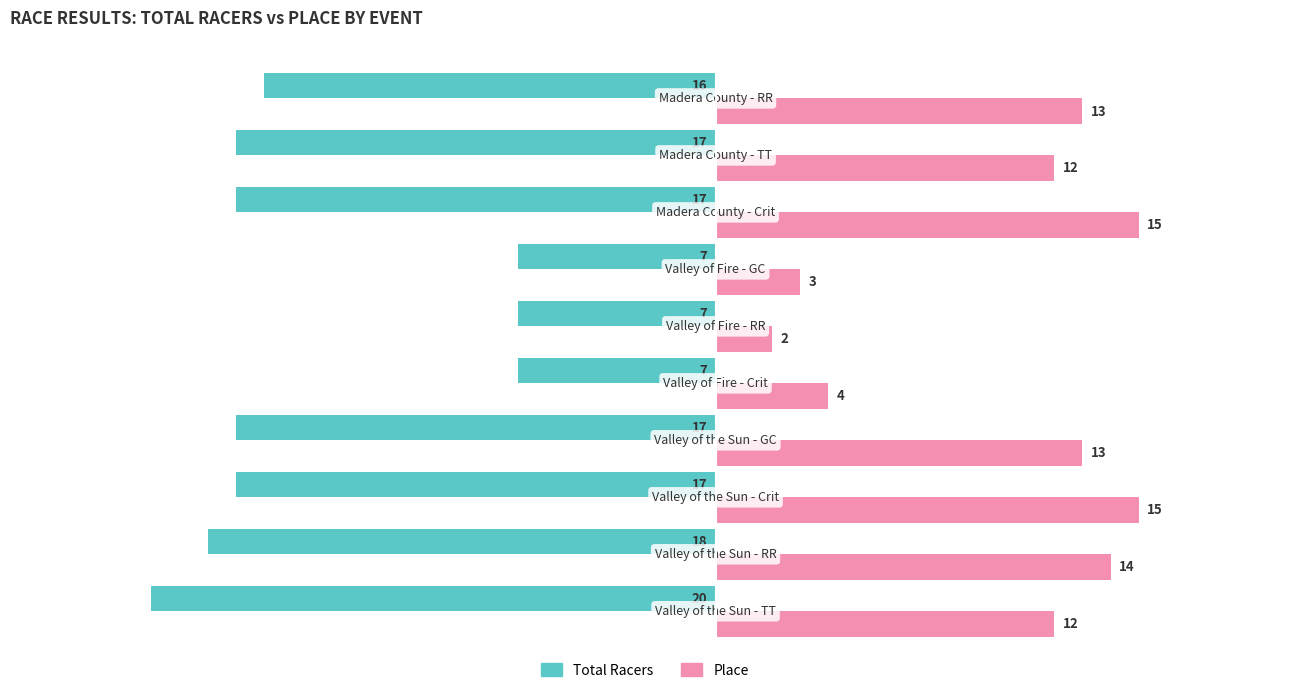

What are all the series names shown in the legend?

Total Racers, Place